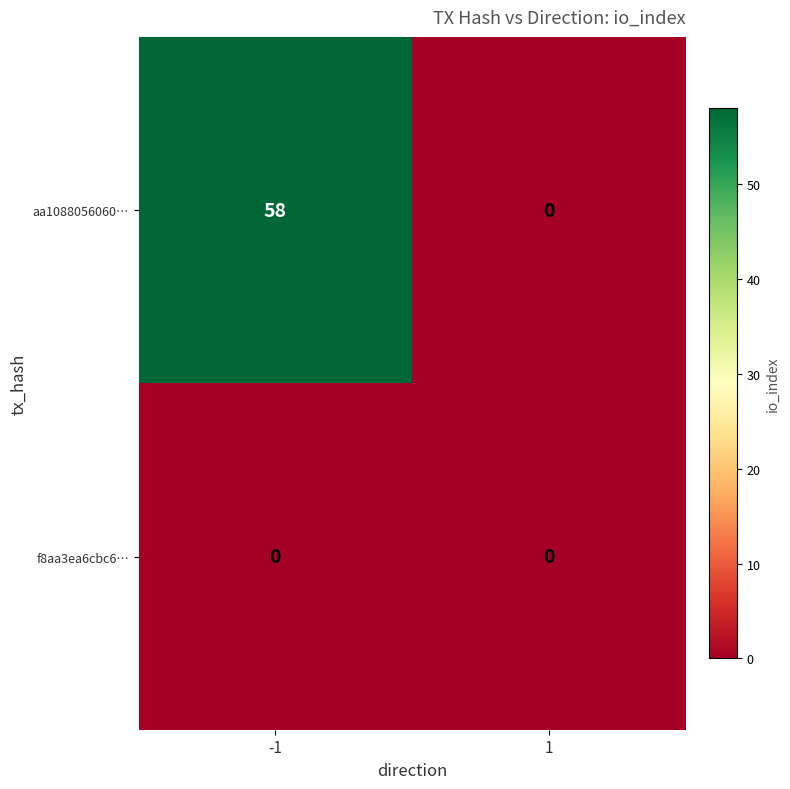

Is the value of aa1088056060… at -1 greater than the value of f8aa3ea6cbc6… at 1?

Yes